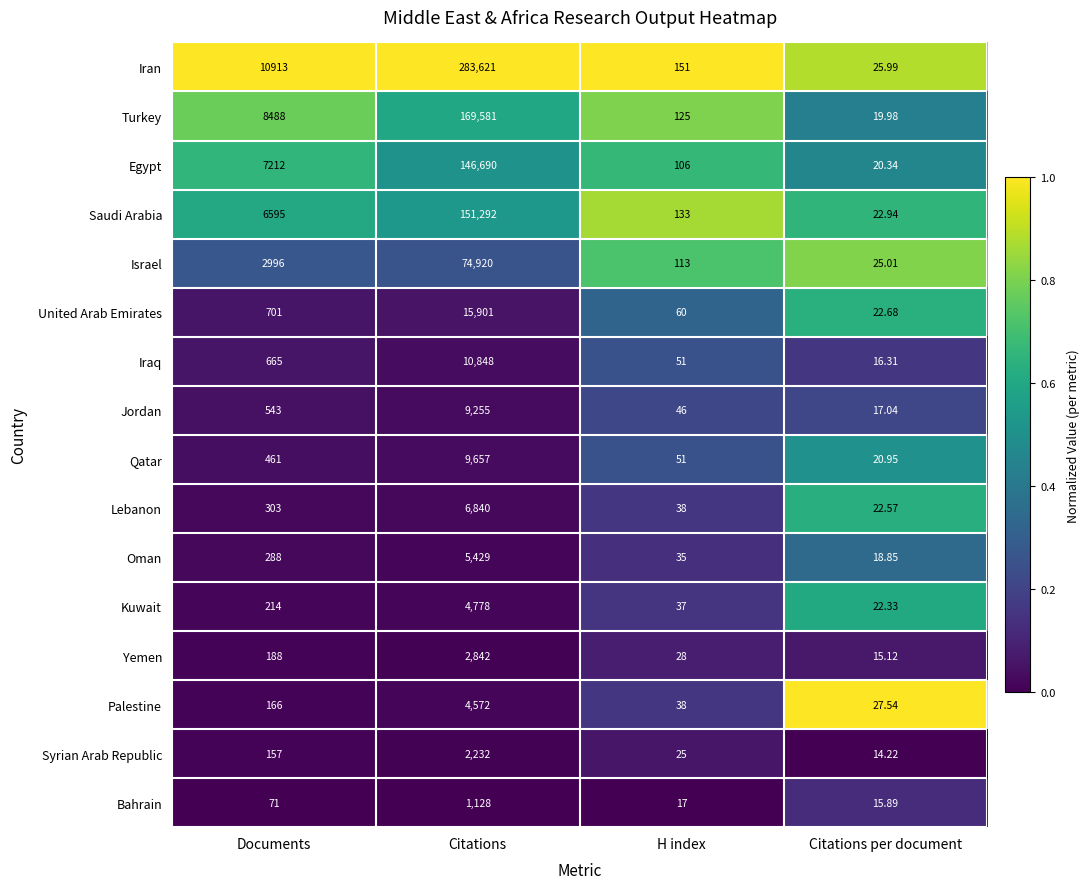

What is the difference between the highest and lowest values at Citations?

282493.0